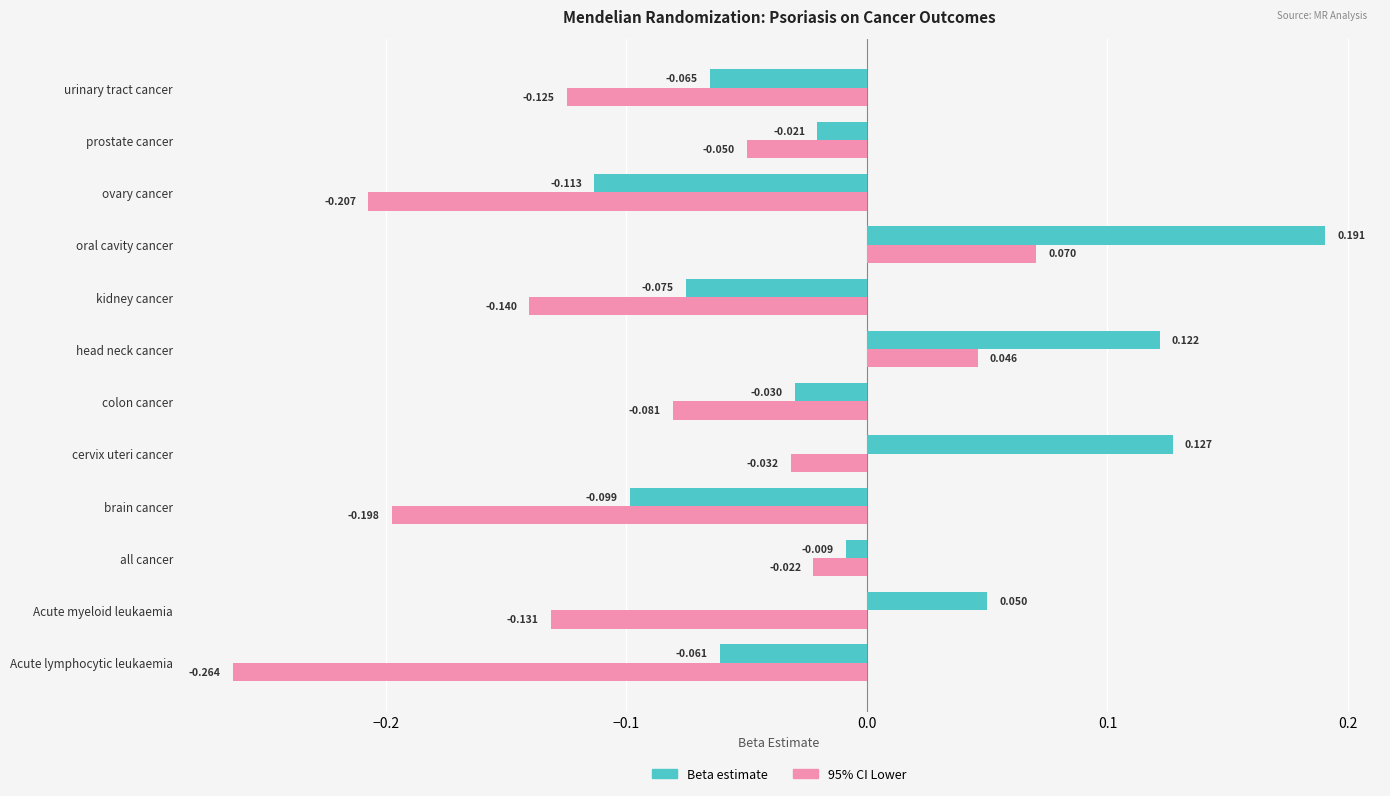

At how many categories does at least one series exceed 0?

4